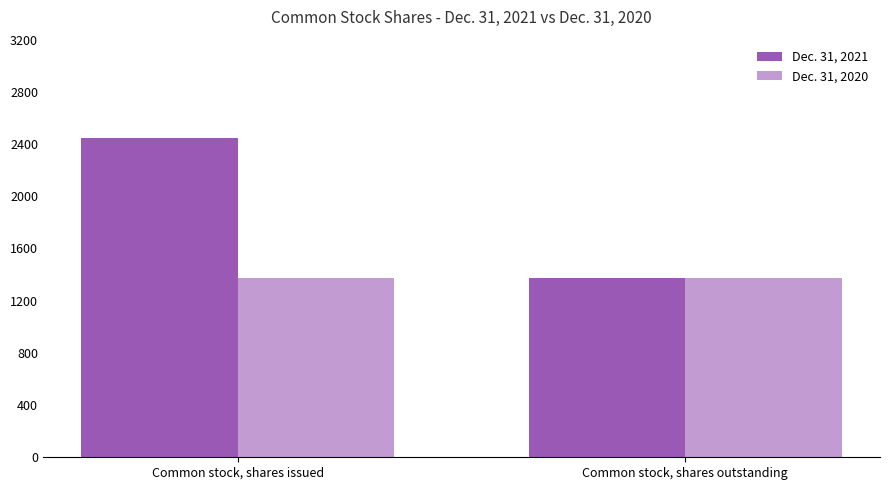

Does the chart contain any negative values?

No